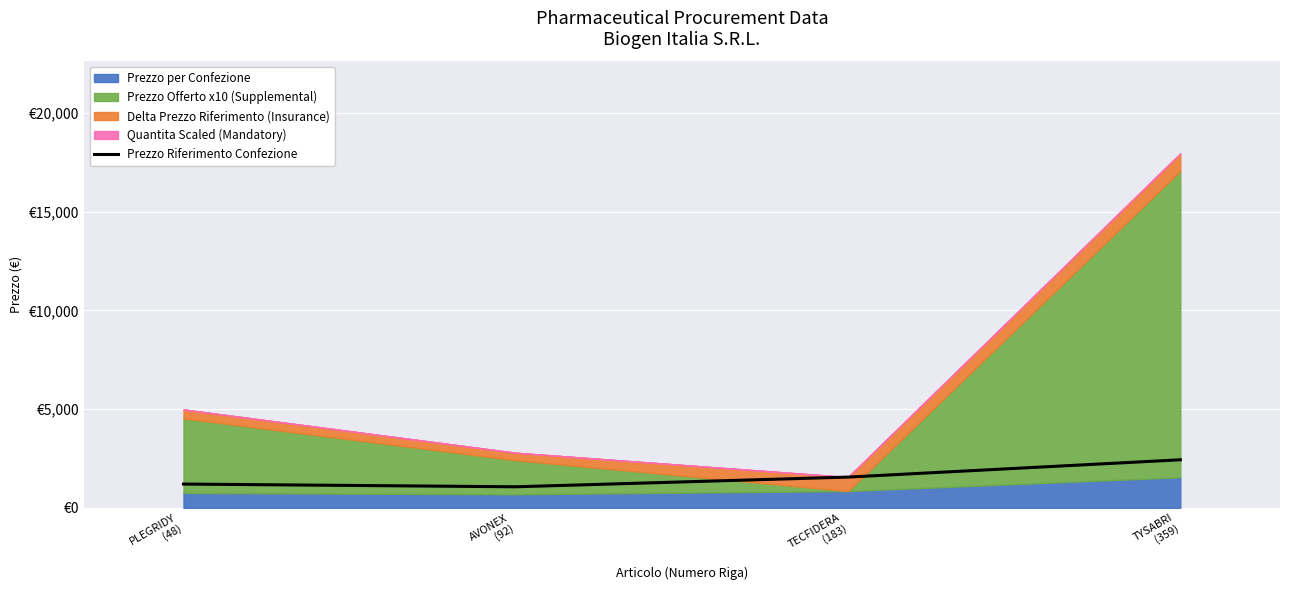

What is the label of the 1st point from the left?

PLEGRIDY
(48)